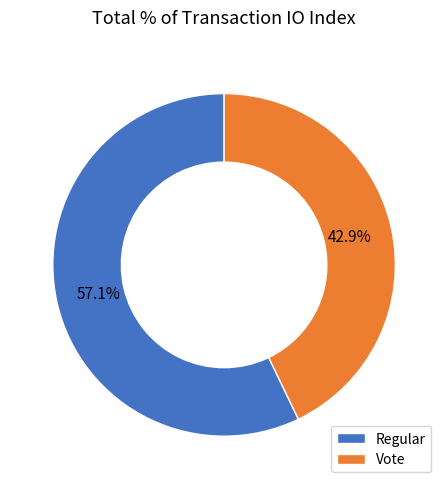

Is it true that Regular is 45% of the pie?

False